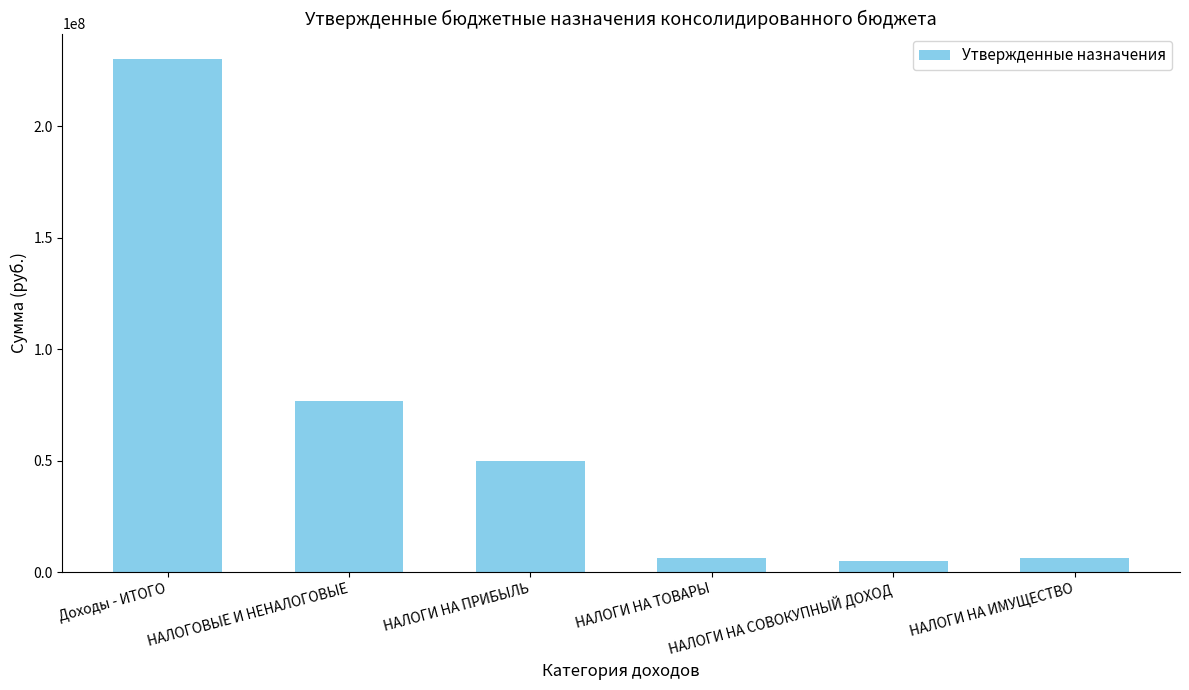

What is the minimum value shown in the chart?

4900000.0